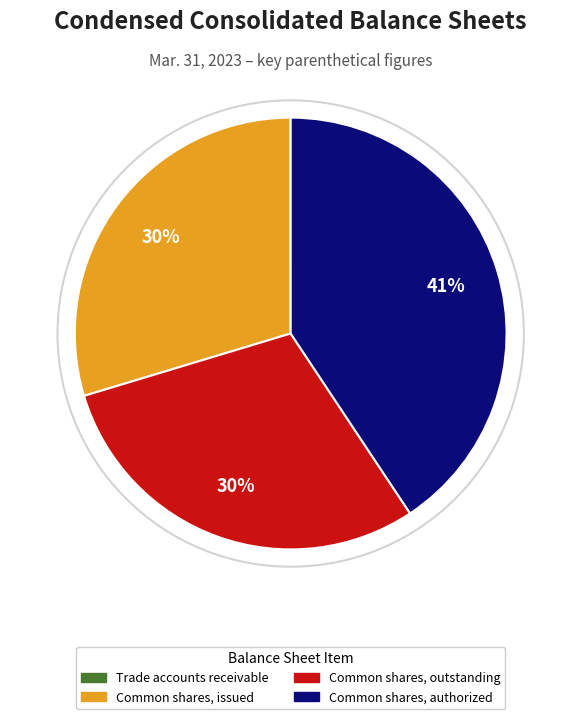

Combined, do Common shares, authorized and Common shares, issued account for over 50%?

Yes